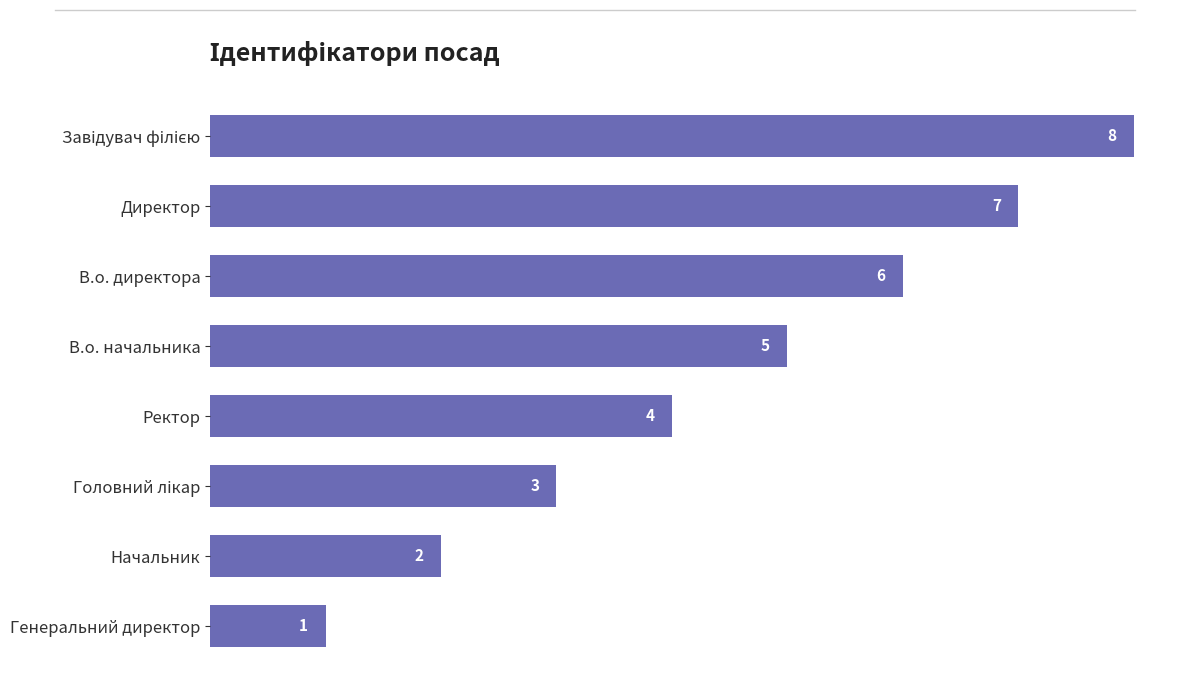

Does the chart contain any negative values?

No